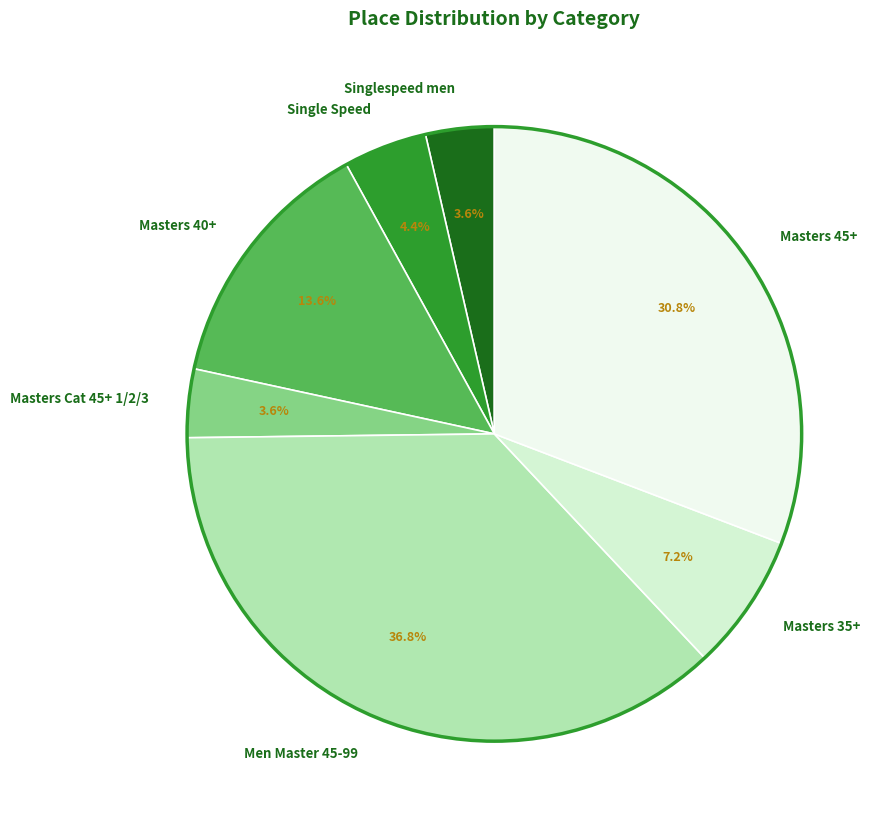

Approximately how many times larger is the value at Singlespeed men compared to Masters 35+?

0.5